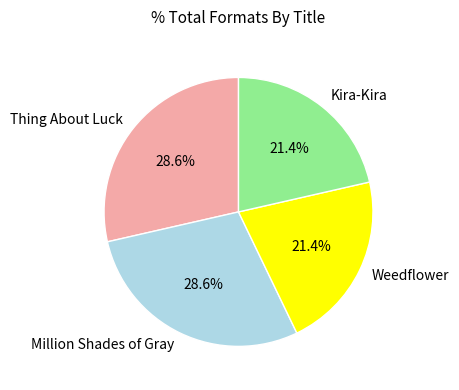

What percentage is the Million Shades of Gray slice, to the nearest percent?

29%